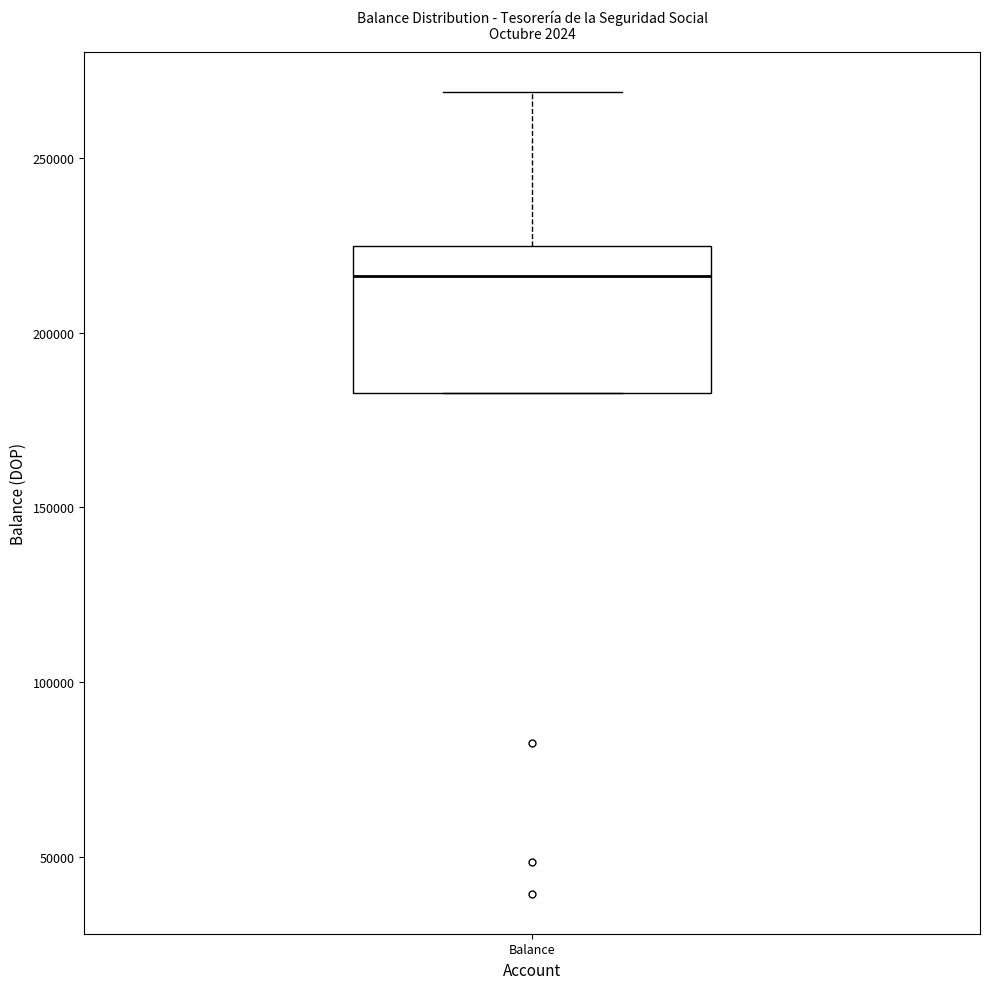

Transcribe this box plot: give where the median line is, the range the box spans, and where the two whiskers end, as read against the y-axis. The values are not printed on the chart, so give them approximately, as read against the axis.

median 215000, box 185000 to 225000, whiskers 185000 to 270000